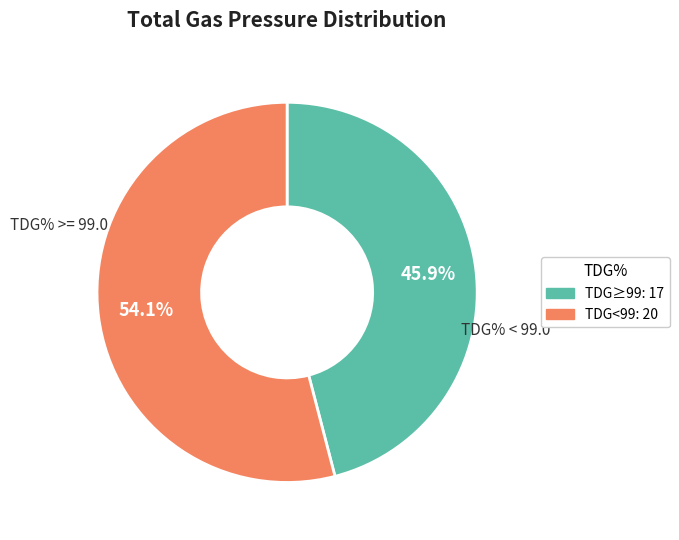

Is there any slice that represents more than half of the pie?

Yes